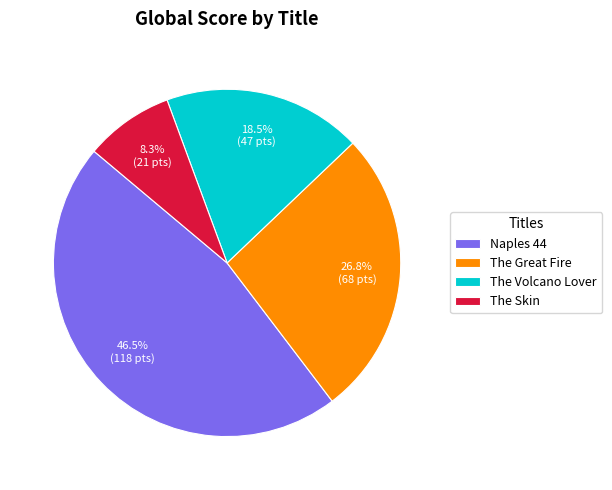

Is Naples 44 the majority of the pie?

No